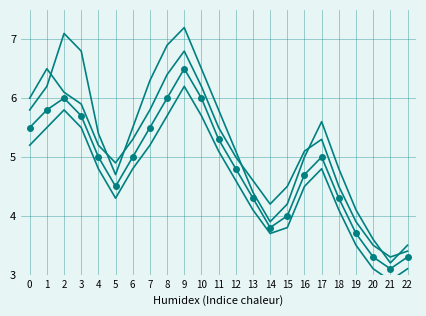

The value of Поступило всего at 17 is 5.3. True or false?

True